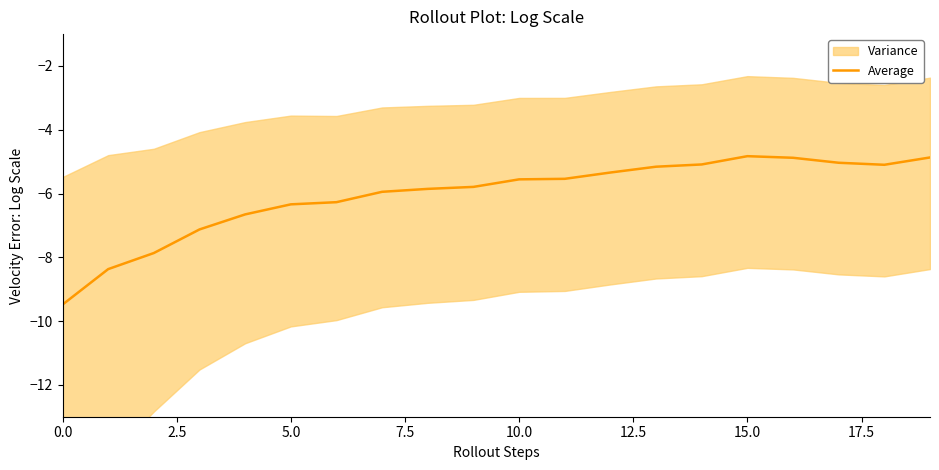

What is the average value?

-6.1